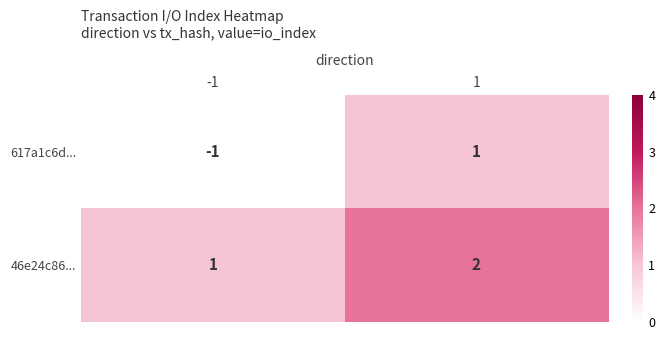

Reading left to right, what are all the values shown in this chart?

617a1c6d...: -1	1
46e24c86...: 1	2